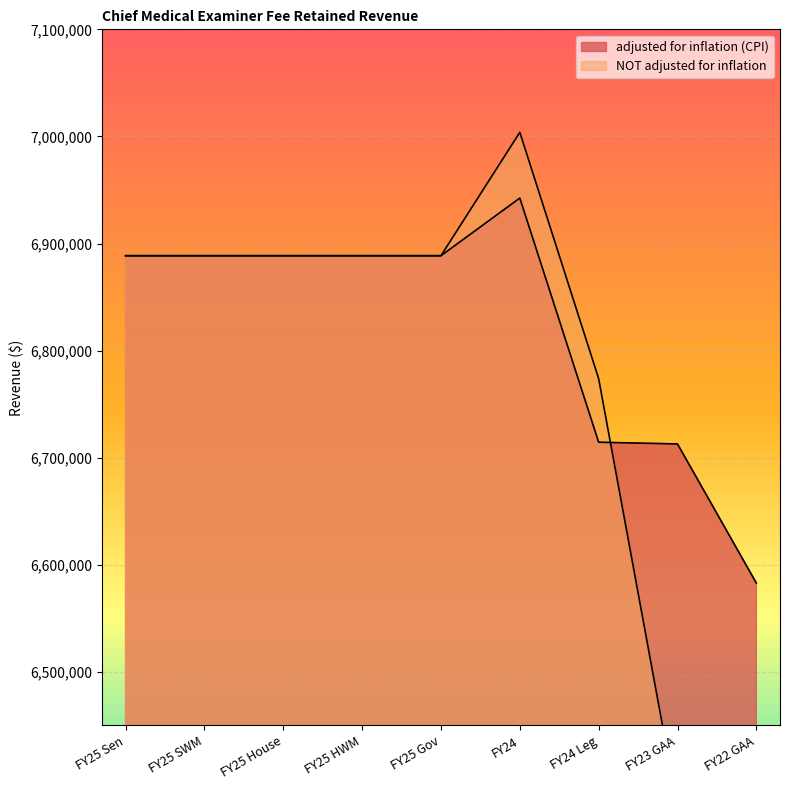

How many series are shown in this chart?

2